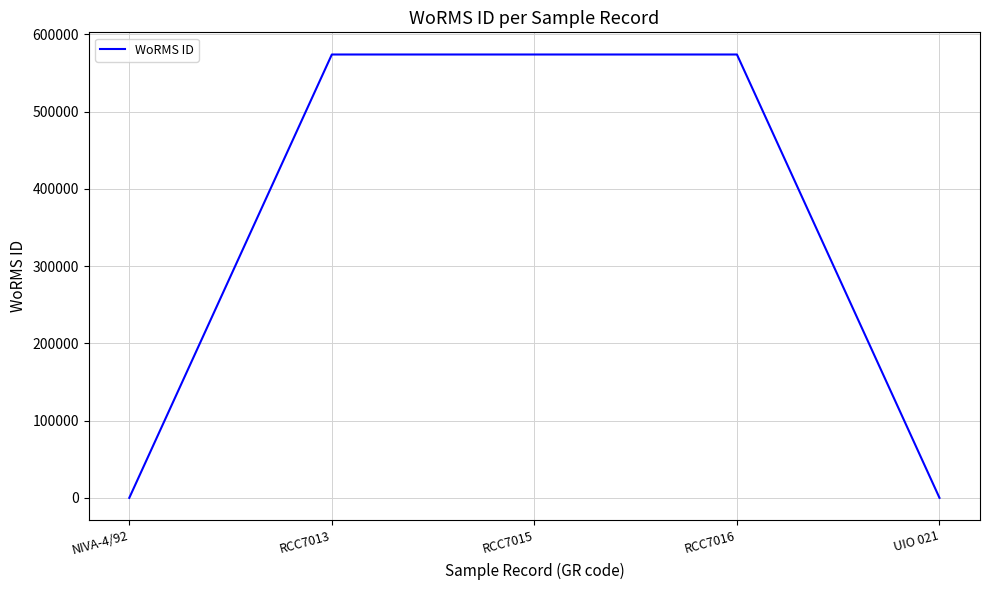

What is the difference between the values at RCC7015 and UIO 021?

573853